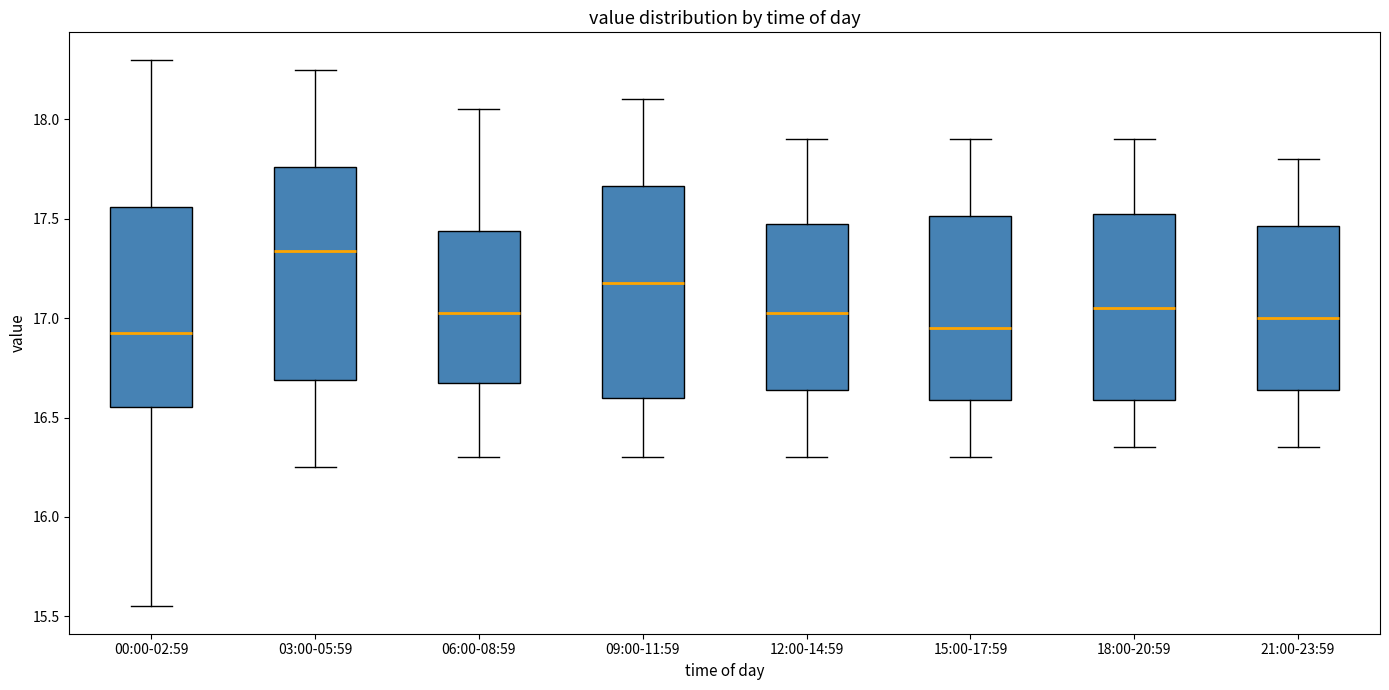

Where does the lower whisker of the box for 18:00-20:59 end on the y-axis? The values are not printed on the chart, so give them approximately, as read against the axis.

16.35